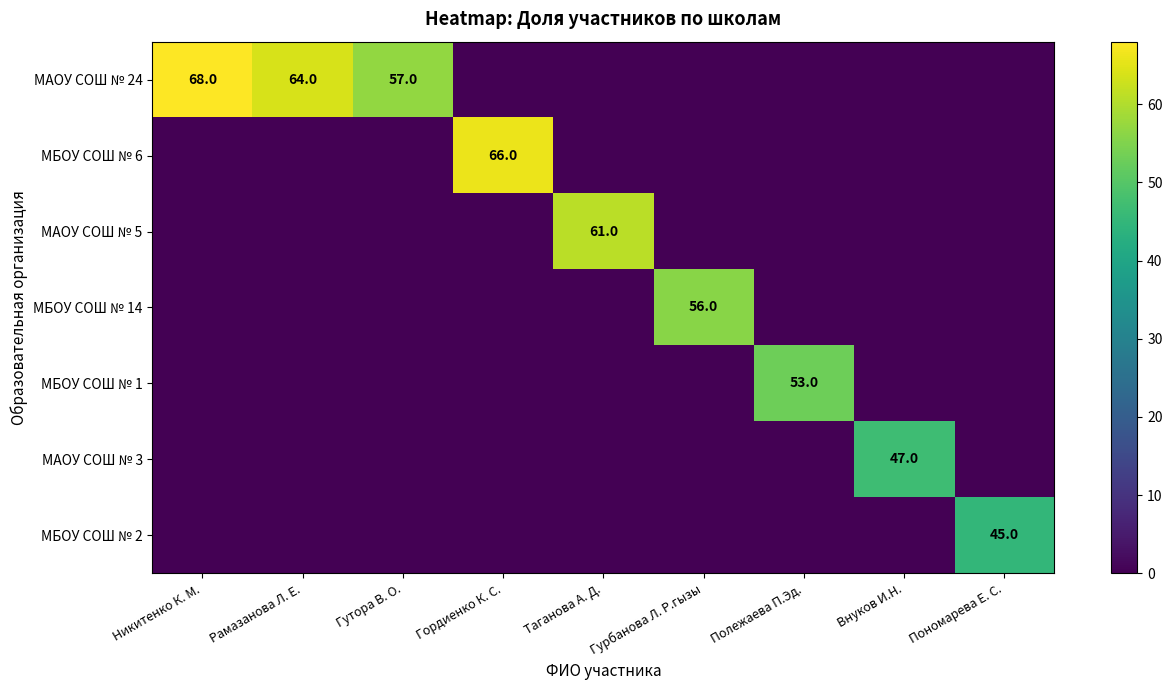

Is it true that МАОУ СОШ № 5 equals 61 at Таганова А. Д.?

True